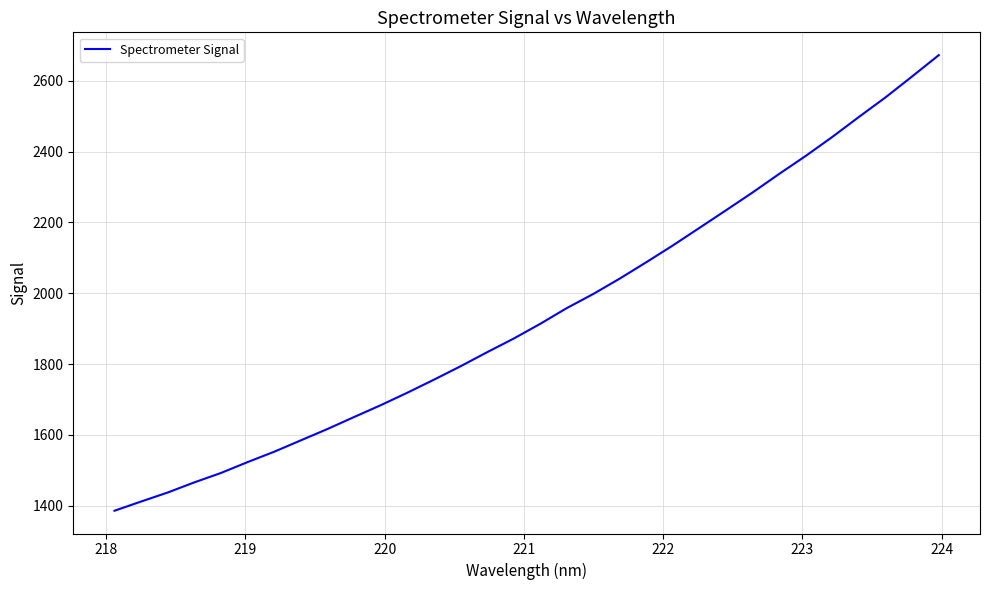

What is the difference between the maximum and minimum values?

1287.1